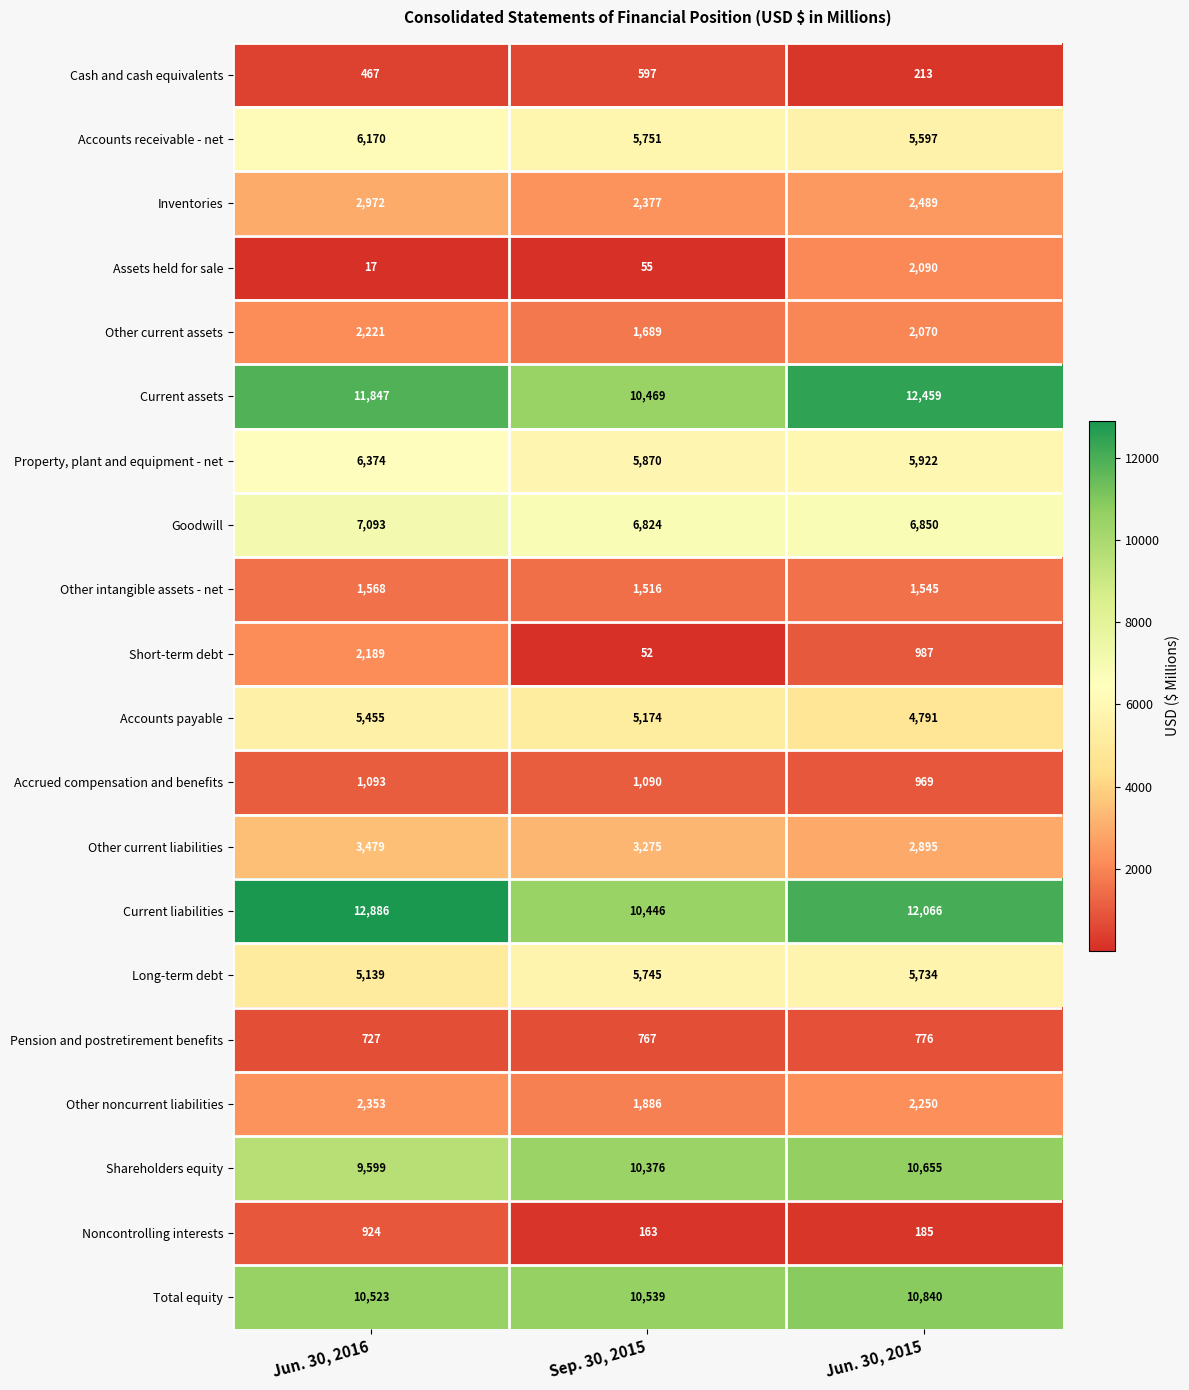

What is the average value of the Goodwill series?

6922